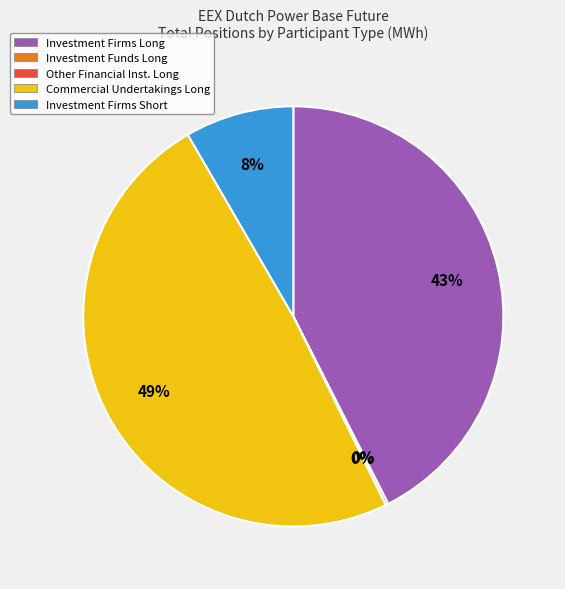

Does Investment Firms or credit institutions (Short) represent more than half of the total?

No